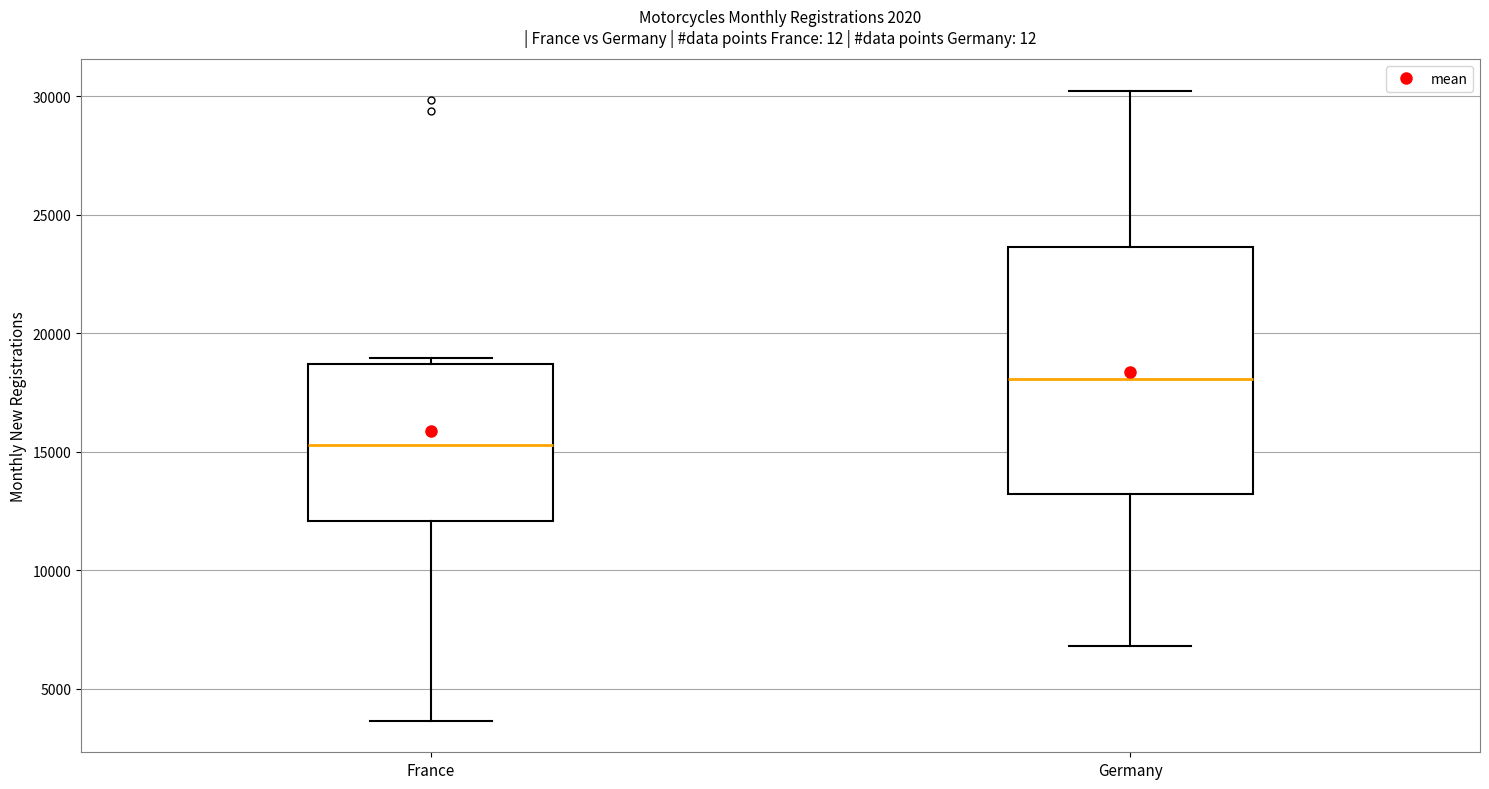

Which box's median line is the highest?

Germany